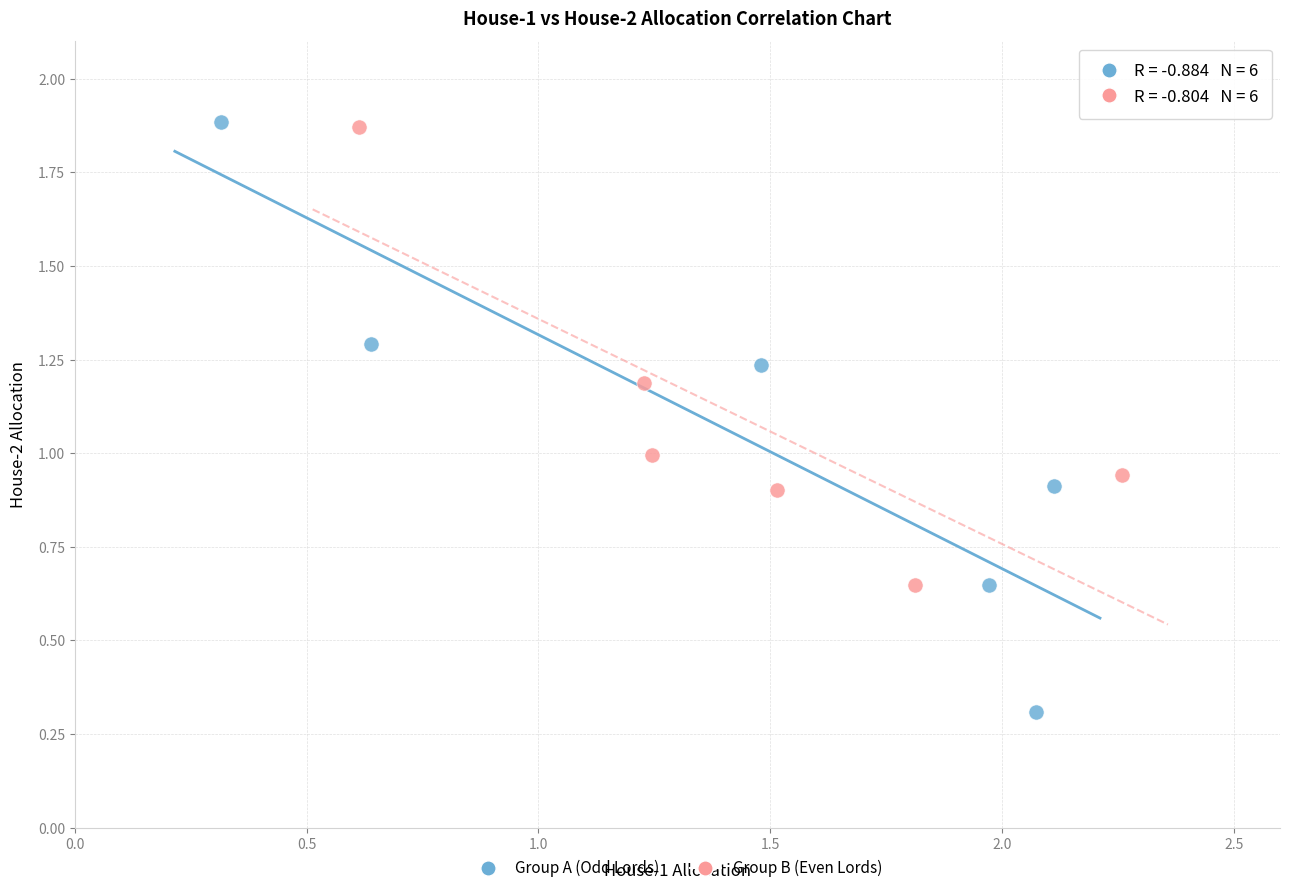

What are all the series names shown in the legend?

Group A (Odd Lords), Group B (Even Lords)